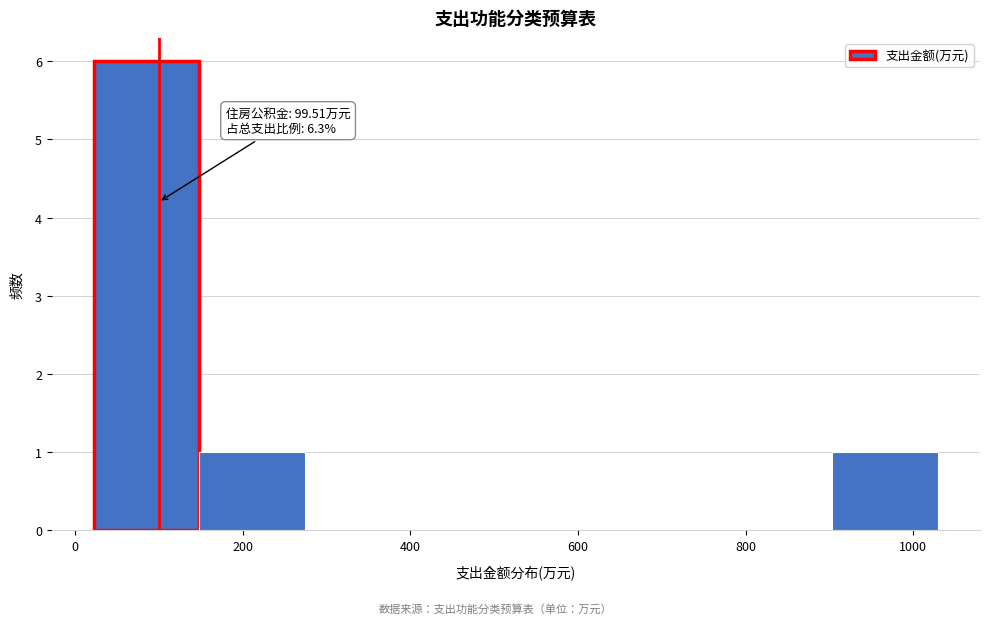

Which range on the x-axis has the tallest bar?

20 to 140